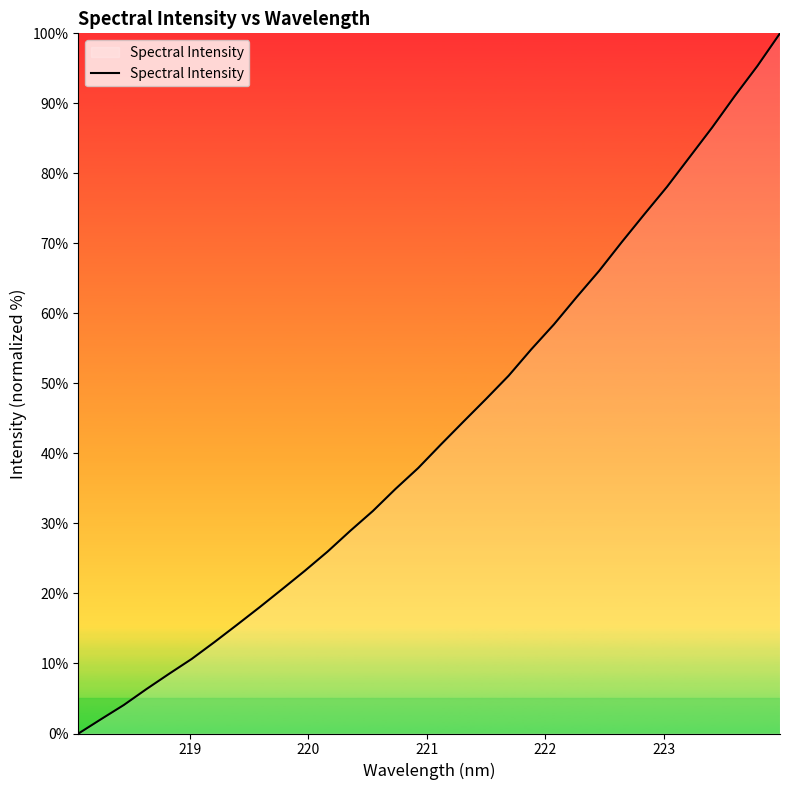

What is the difference between the maximum and minimum values?

100.0